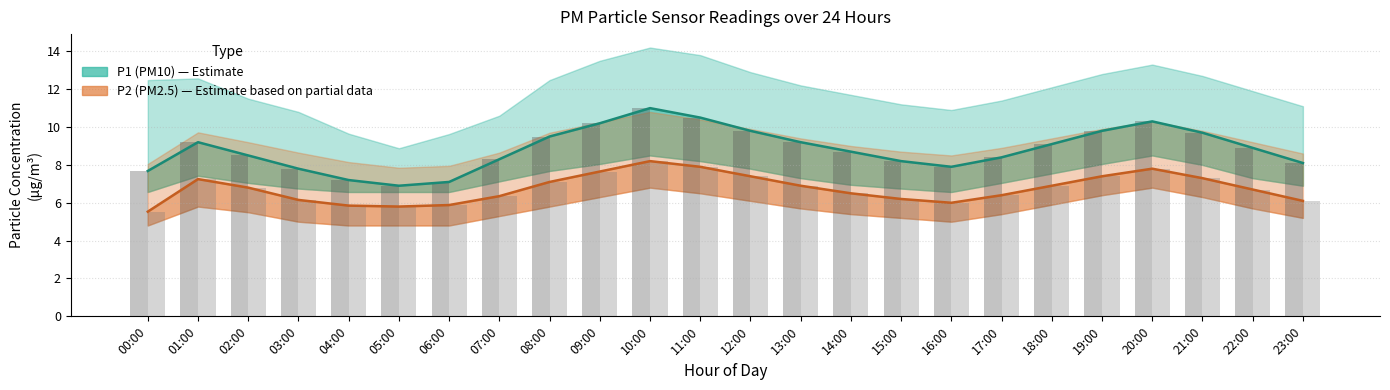

Where is P1 (PM10) nearest to the value 8?

16:00